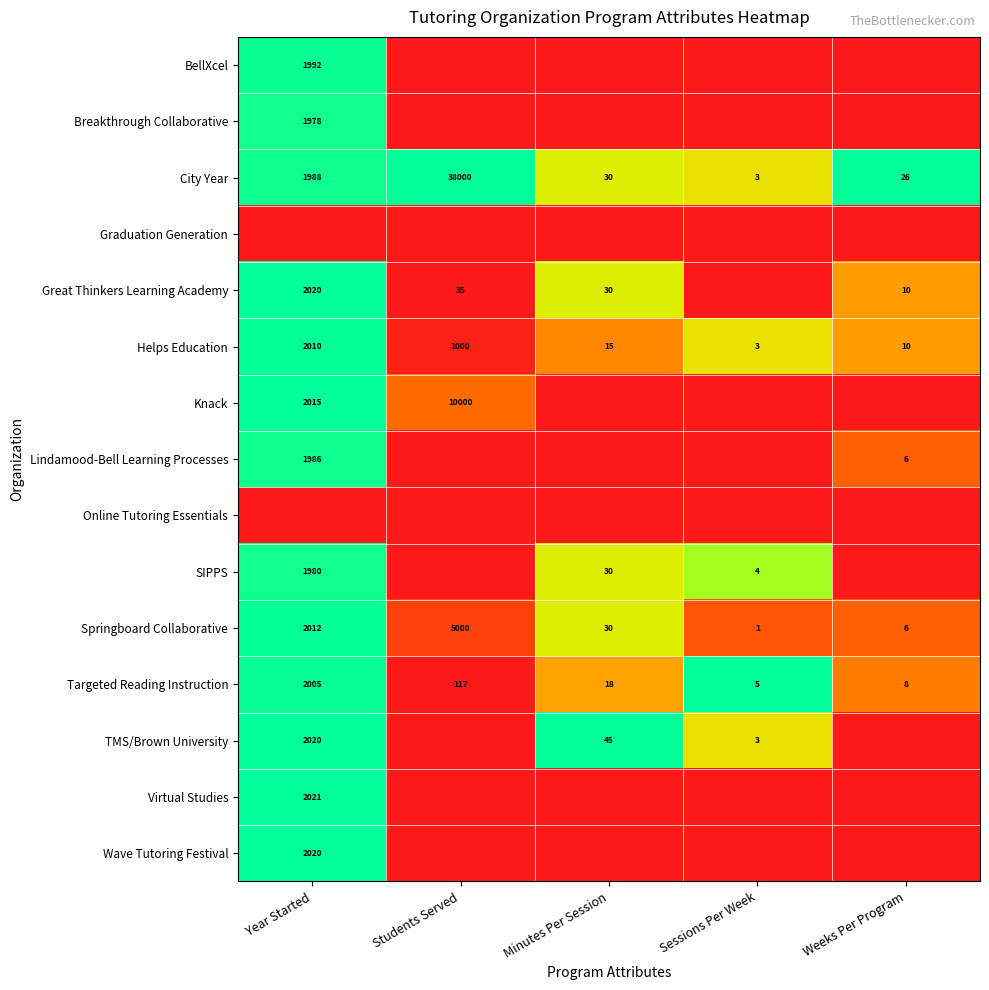

At which label does Springboard Collaborative first exceed 30?

Year Started